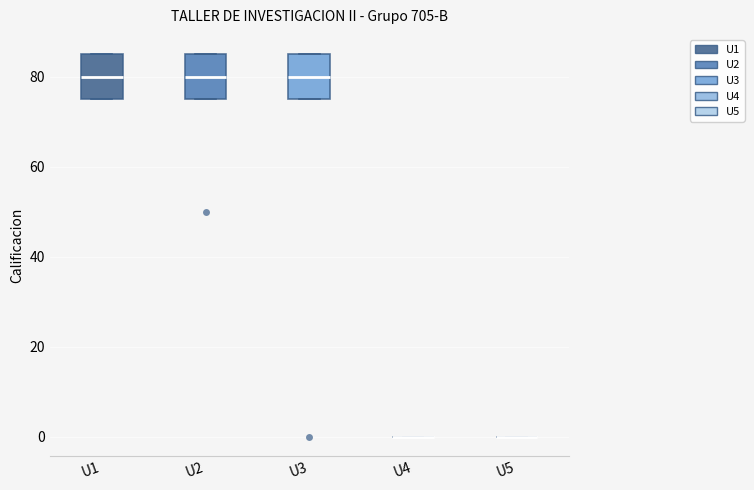

Reading left to right, transcribe this box plot: for each box, give where its median line is, the range the box spans, and where its two whiskers end, as read against the y-axis. The values are not printed on the chart, so give them approximately, as read against the axis.

U1: median 80, box 76 to 86, whiskers 76 to 86
U2: median 80, box 76 to 86, whiskers 76 to 86
U3: median 80, box 76 to 86, whiskers 76 to 86
U4: box collapsed to a line at 0, whiskers 0 to 0
U5: box collapsed to a line at 0, whiskers 0 to 0